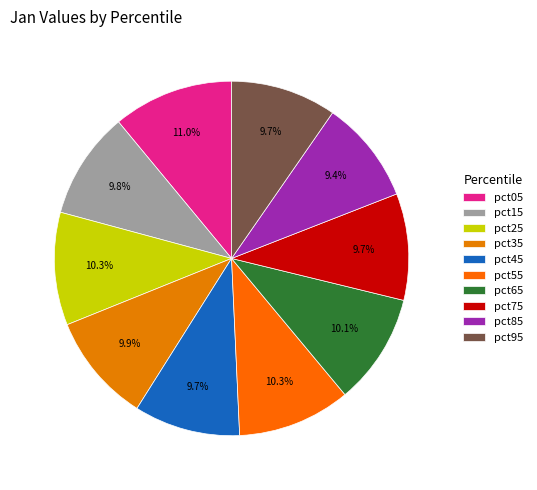

What is the smallest slice in the pie chart?

pct85